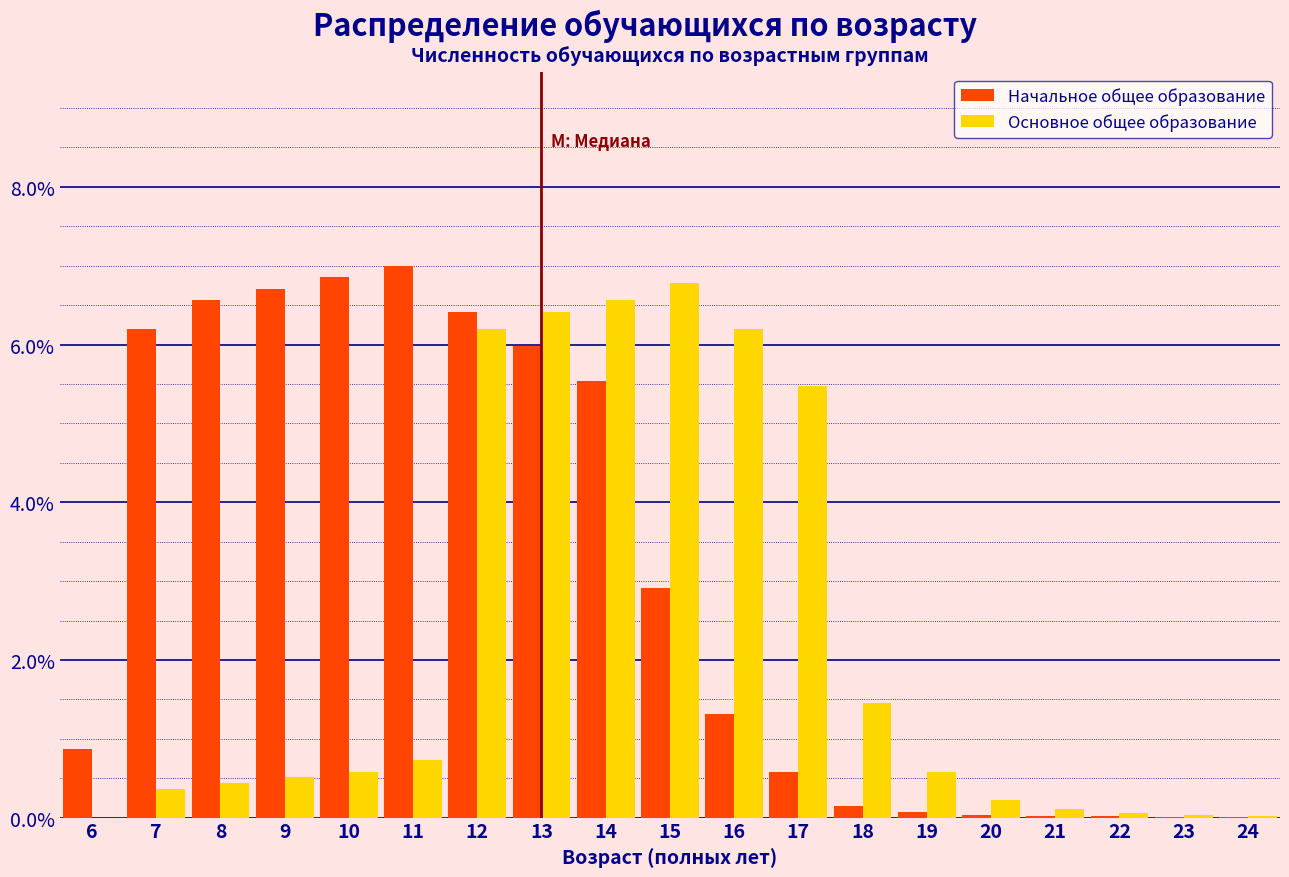

Which category has the highest value in the Основное общее образование series?

15